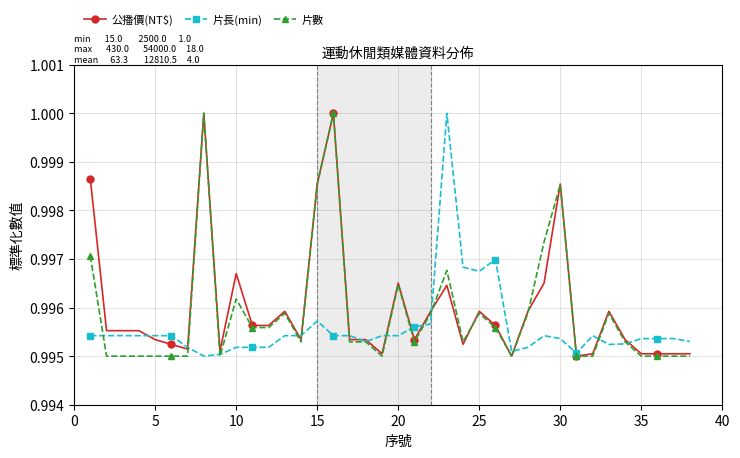

At how many categories does at least one series exceed 0?

38